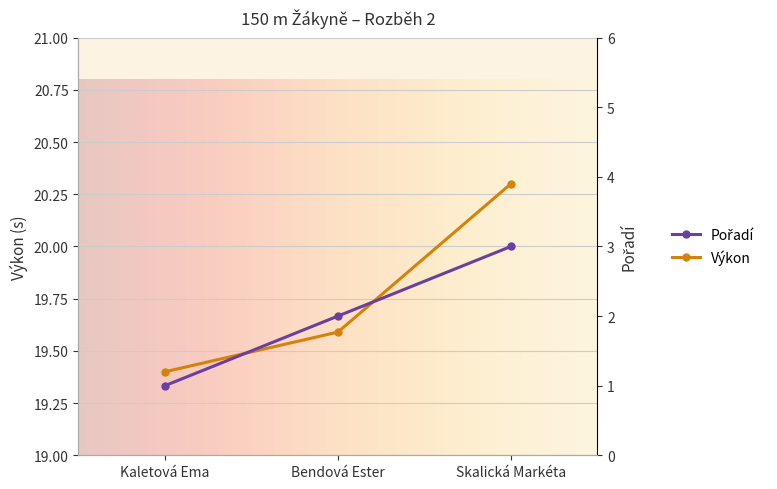

Reading right to left, what are all the values shown in this chart?

Pořadí: 3.0	2.0	1.0
Výkon: 20.3	19.6	19.4